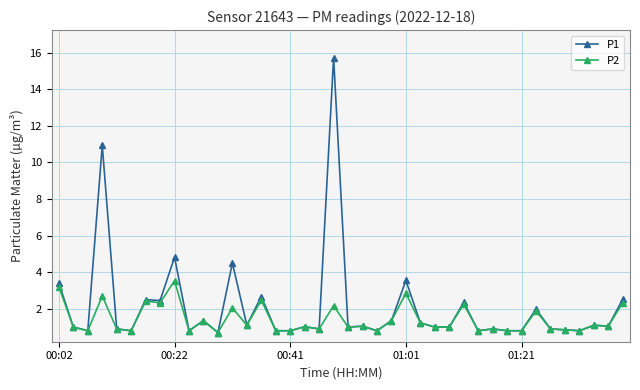

Which series has the largest range (max minus min)?

P1